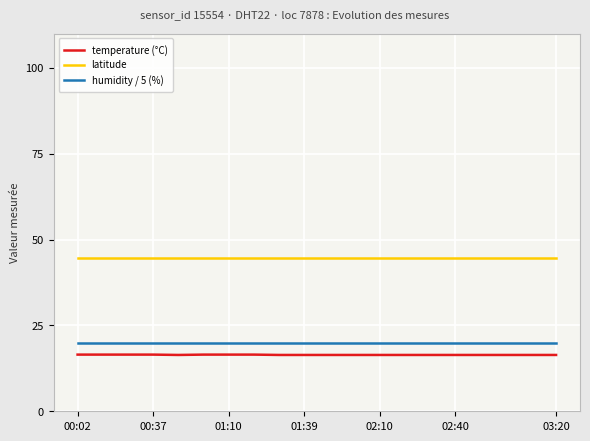

Which series has the largest total across all categories?

latitude